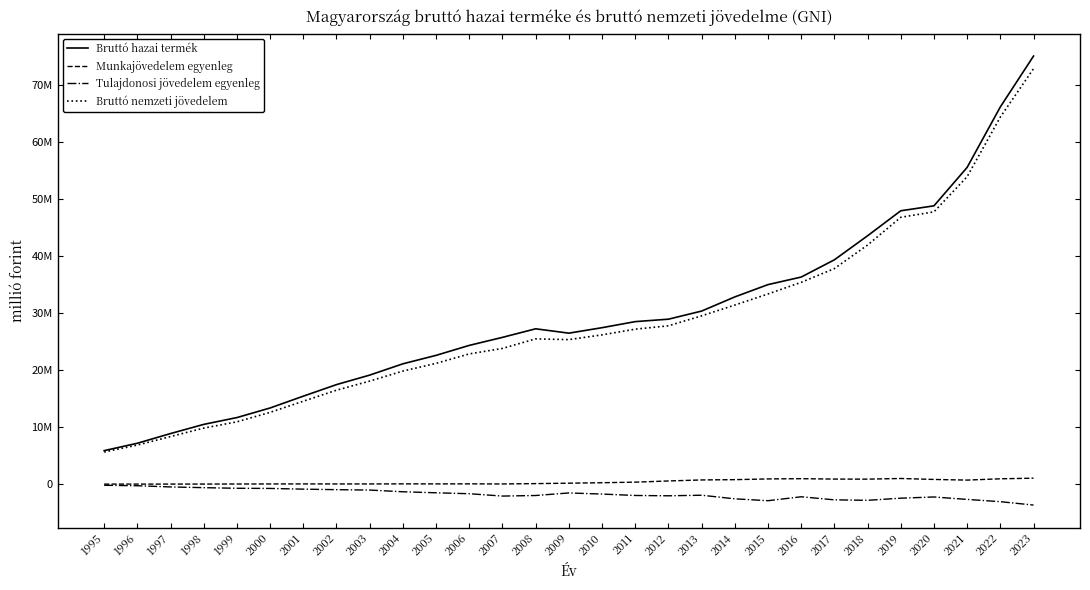

What is the average value of the Bruttó nemzeti jövedelem series?

28195957